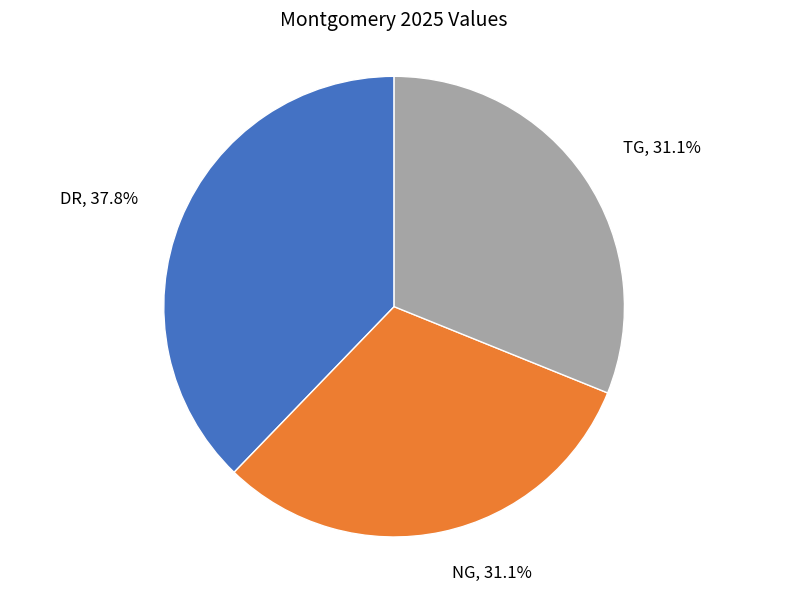

Approximately how many times larger is the value at NG, 31.1% compared to TG, 31.1%?

1.0